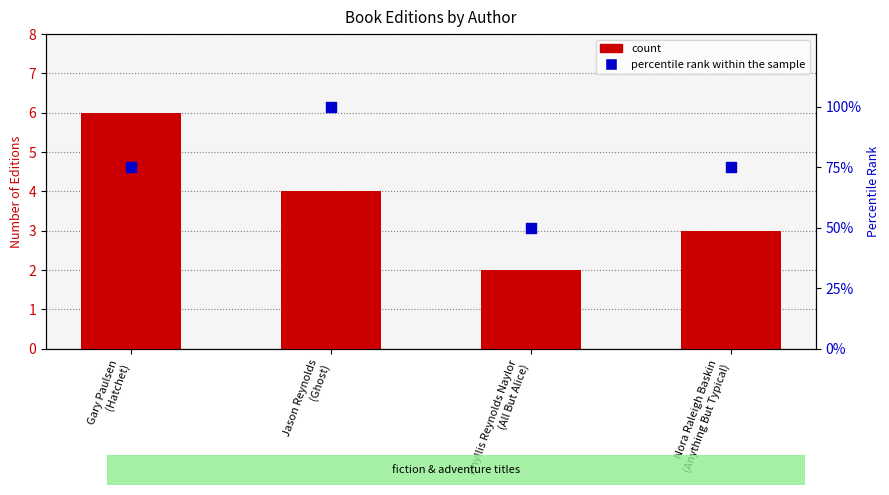

Is the value of count at Phyllis Reynolds Naylor
(All But Alice) greater than the value of percentile rank within the sample at Gary Paulsen
(Hatchet)?

No